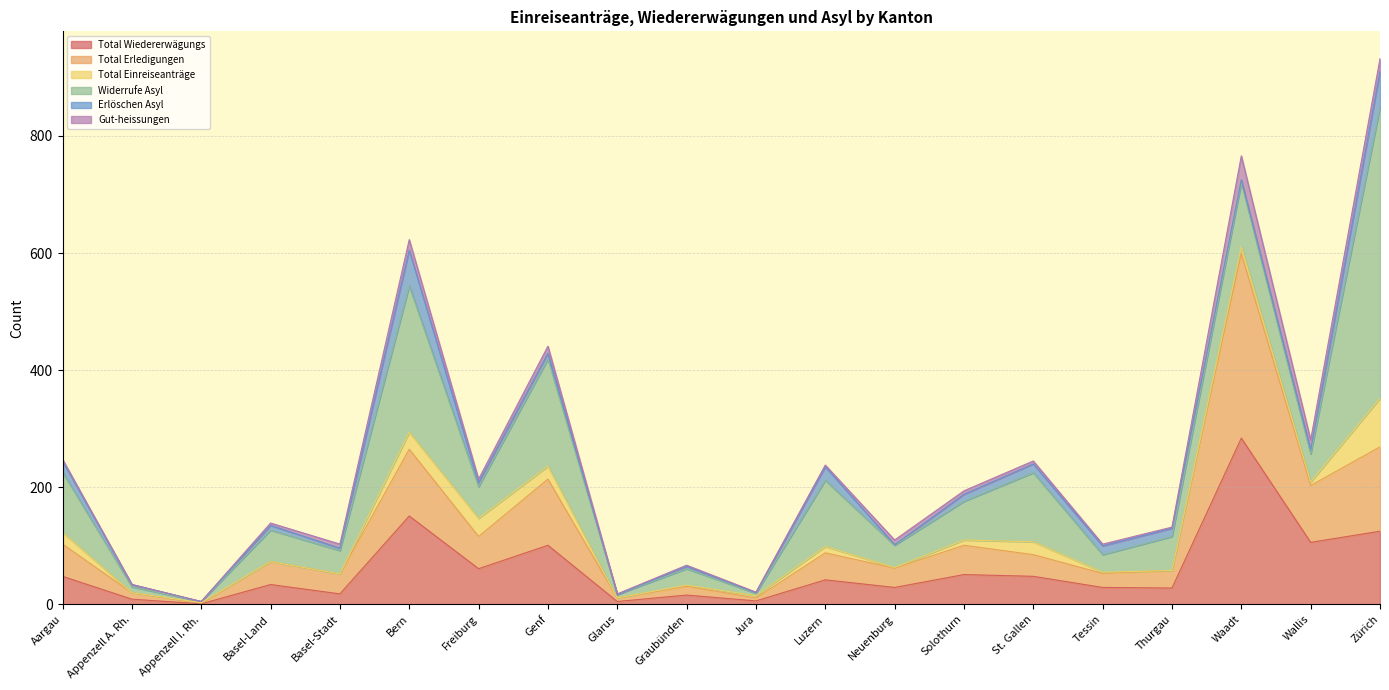

Rank the categories by Widerrufe Asyl value from highest to lowest.

Zürich, Bern, Genf, St. Gallen, Luzern, Waadt, Aargau, Solothurn, Thurgau, Basel-Land, Freiburg, Wallis, Basel-Stadt, Neuenburg, Tessin, Graubünden, Appenzell A. Rh., Glarus, Jura, Appenzell I. Rh.